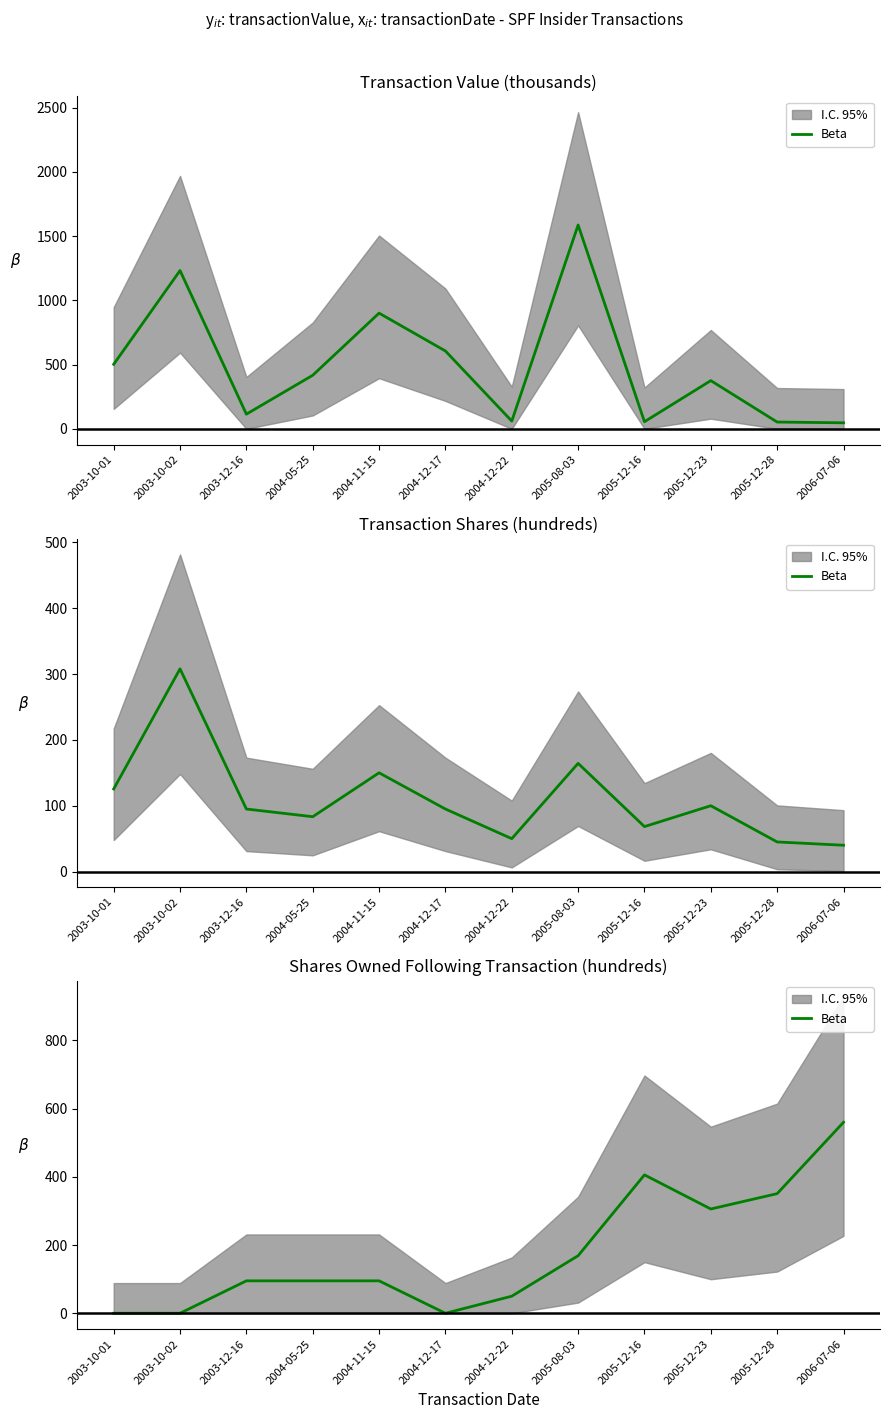

What is the value of the 9th point from the left?

405.6